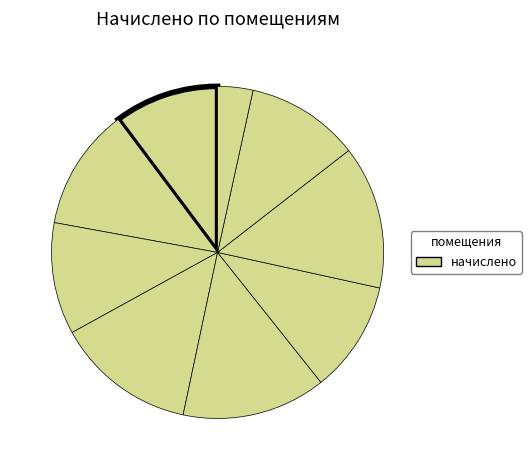

Count the number of slices in the pie.

9